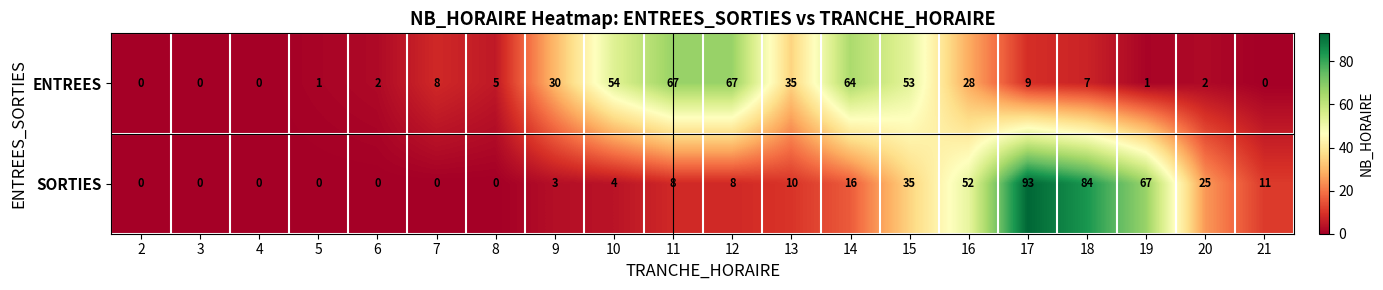

Rank the series at 19 from lowest to highest value.

ENTREES, SORTIES